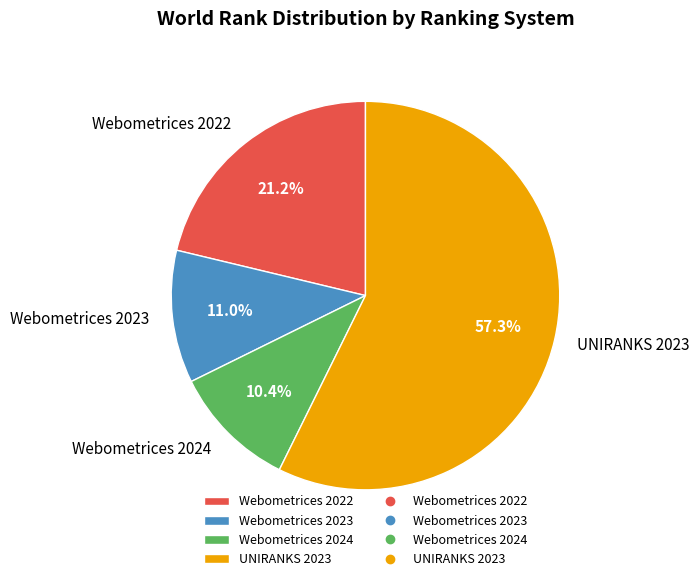

Which slice is the smallest?

Webometrices 2024